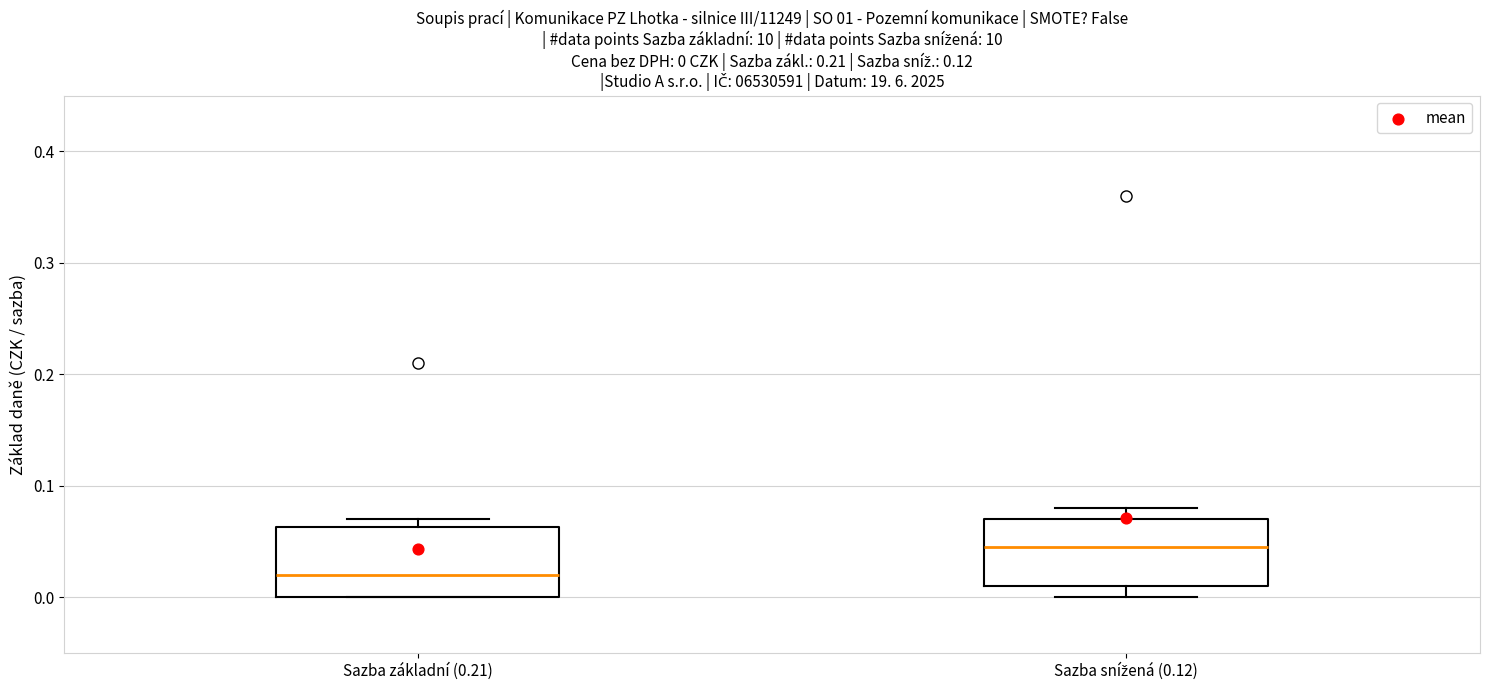

Which box's median line is the lowest?

Sazba základní (0.21)